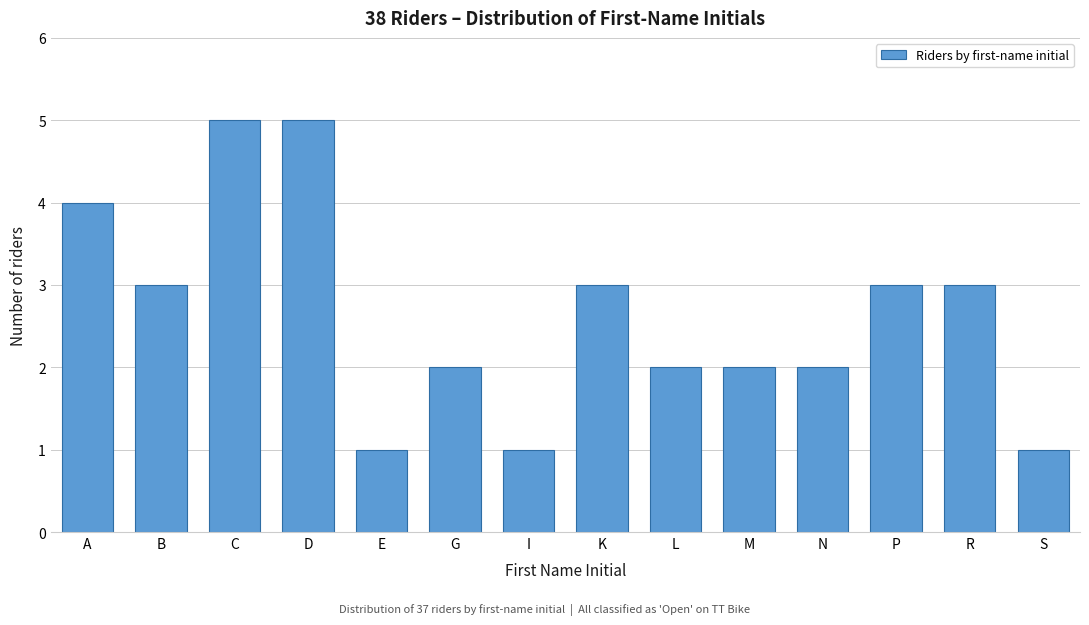

Reading left to right, list all the values displayed in this chart.

4	3	5	5	1	2	1	3	2	2	2	3	3	1